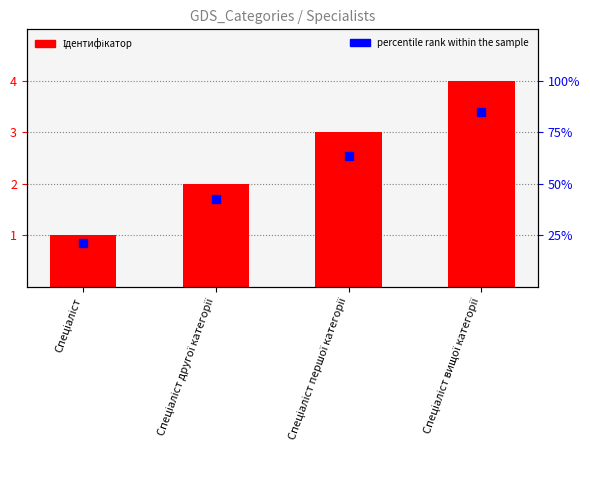

What is the change in value from Спеціаліст to Спеціаліст другої категорії?

+1